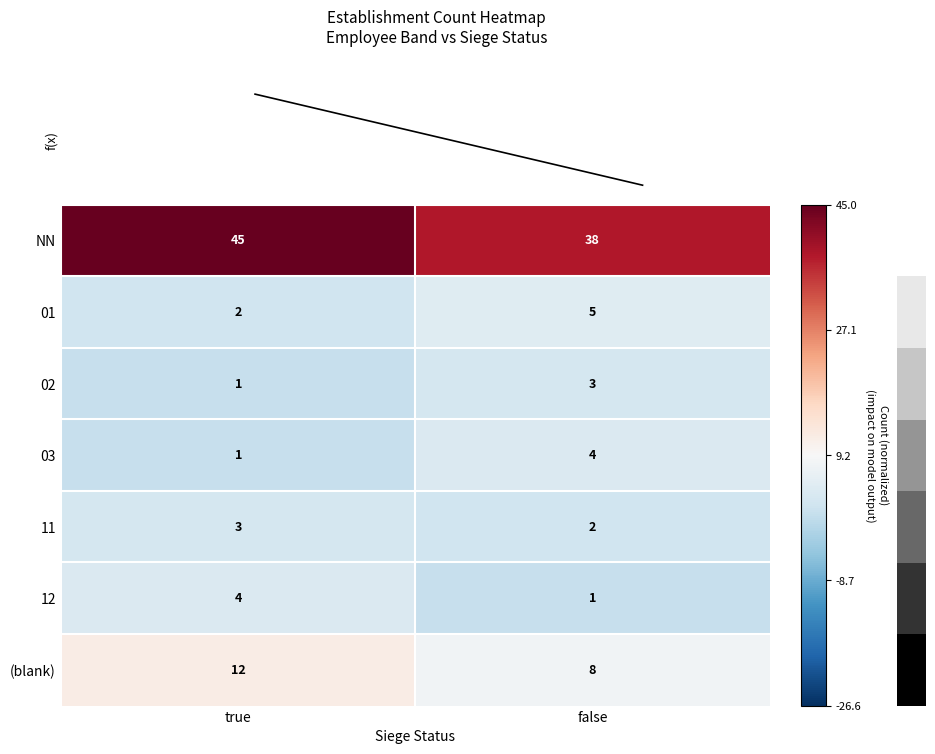

Which category has the lowest value in the (blank) series?

false